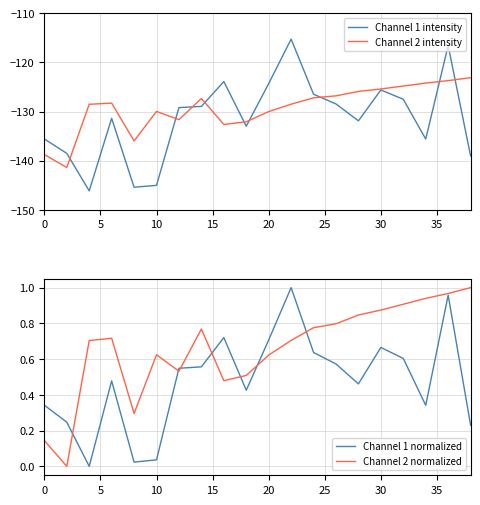

True or false: Channel 1 intensity has a value of -135.6 at 0.

True